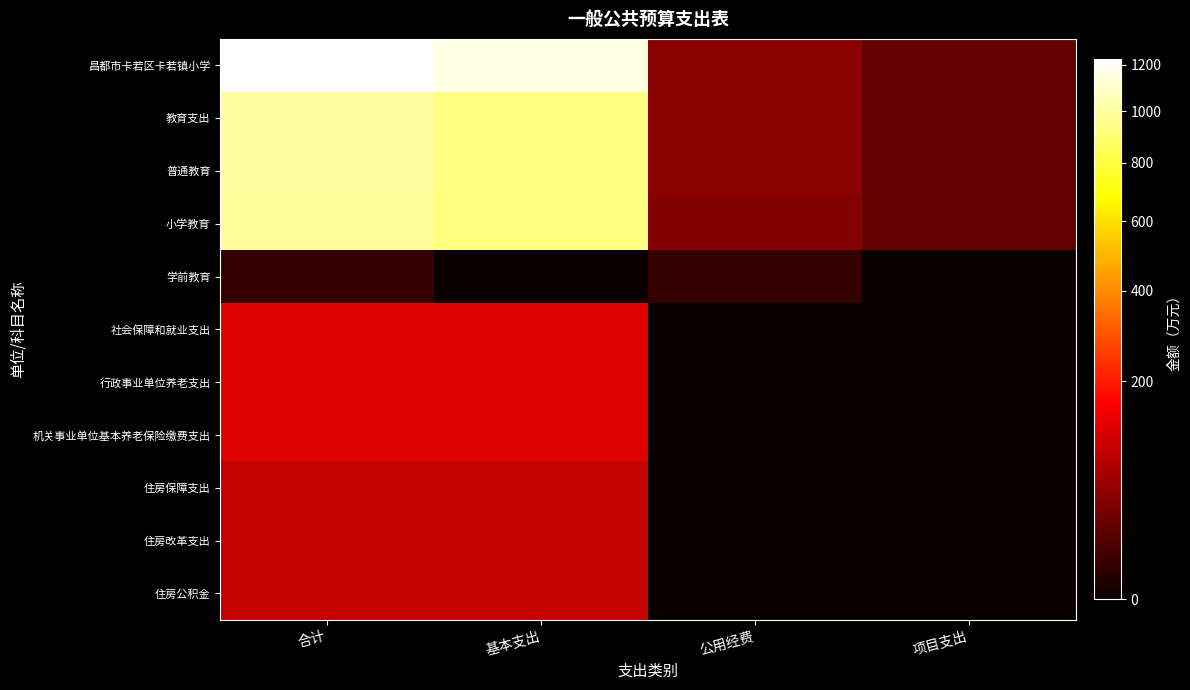

Which series has the largest range (max minus min)?

昌都市卡若区卡若镇小学